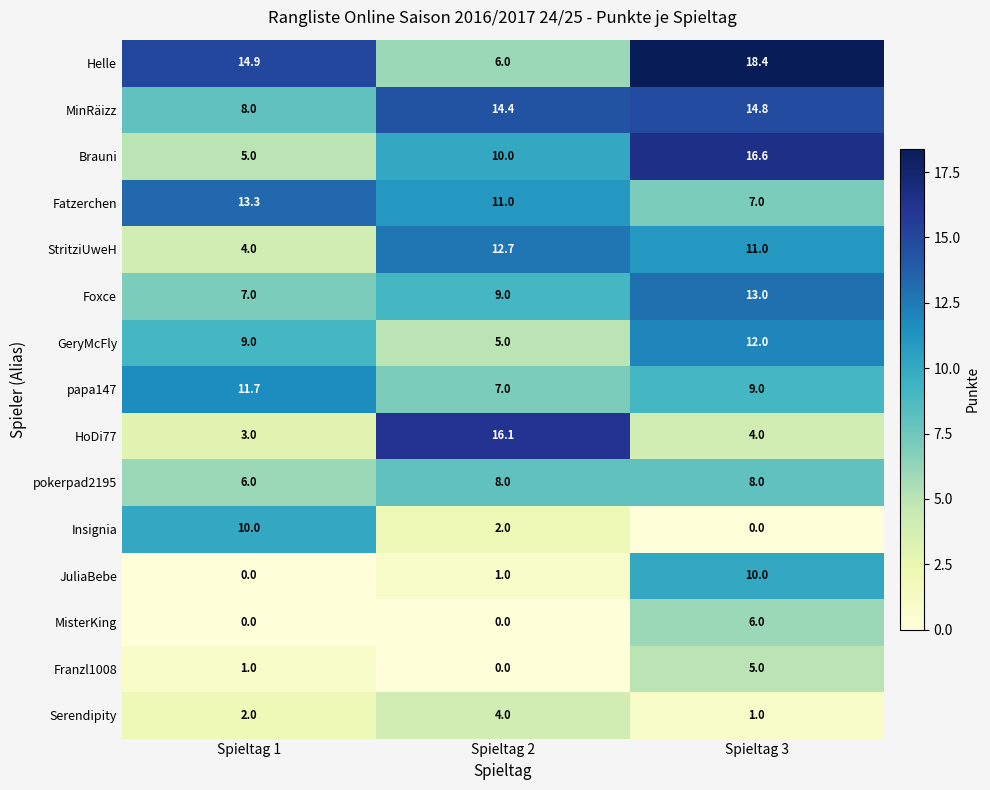

The GeryMcFly series shows 5.0 at Spieltag 2. True or false?

True